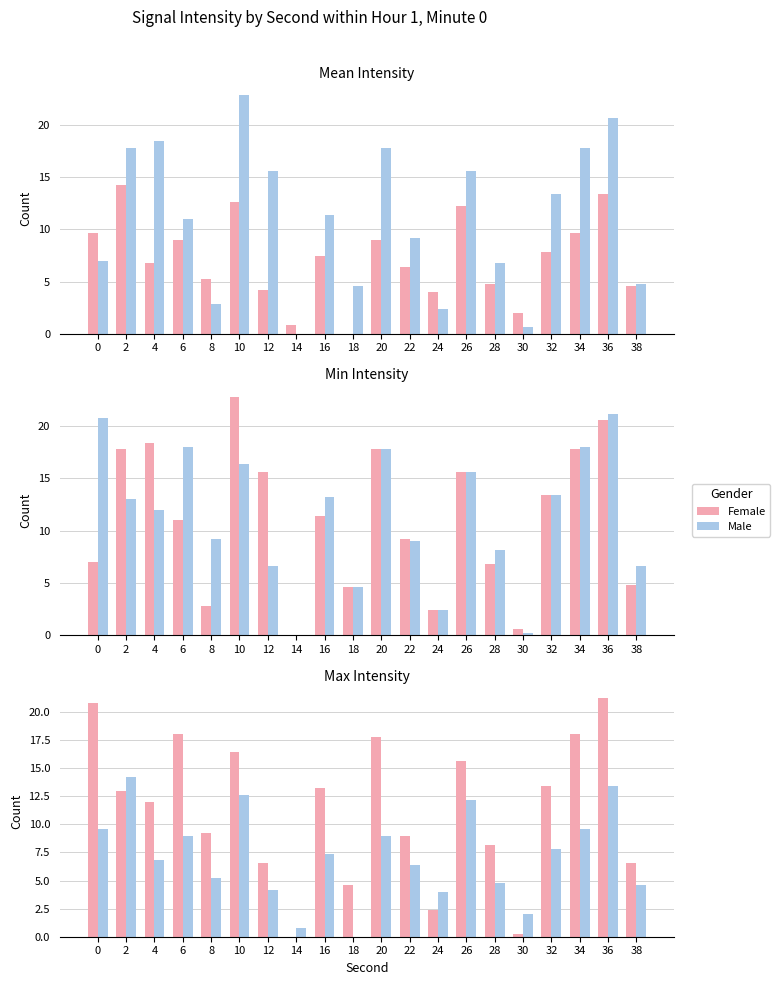

How many values in the Female series are below 13?

10